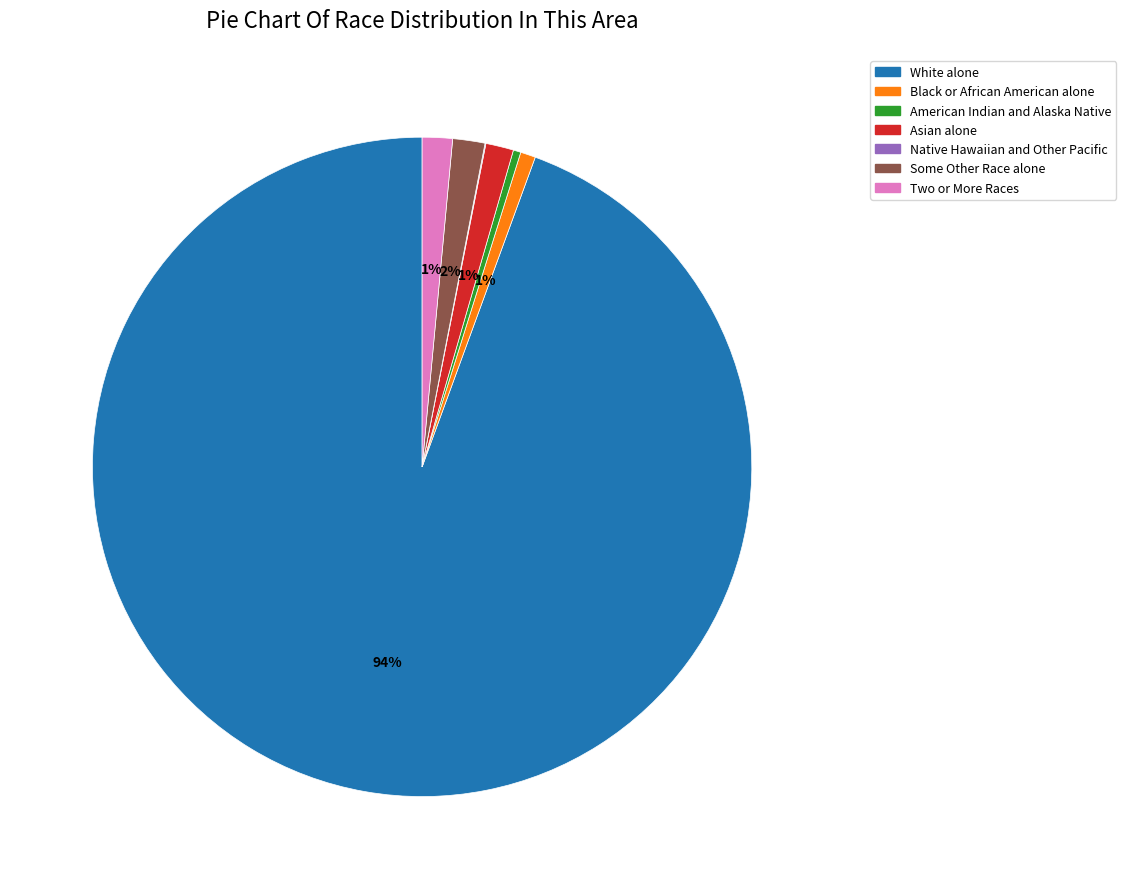

To the nearest percent, what portion does Two or More Races represent?

1%